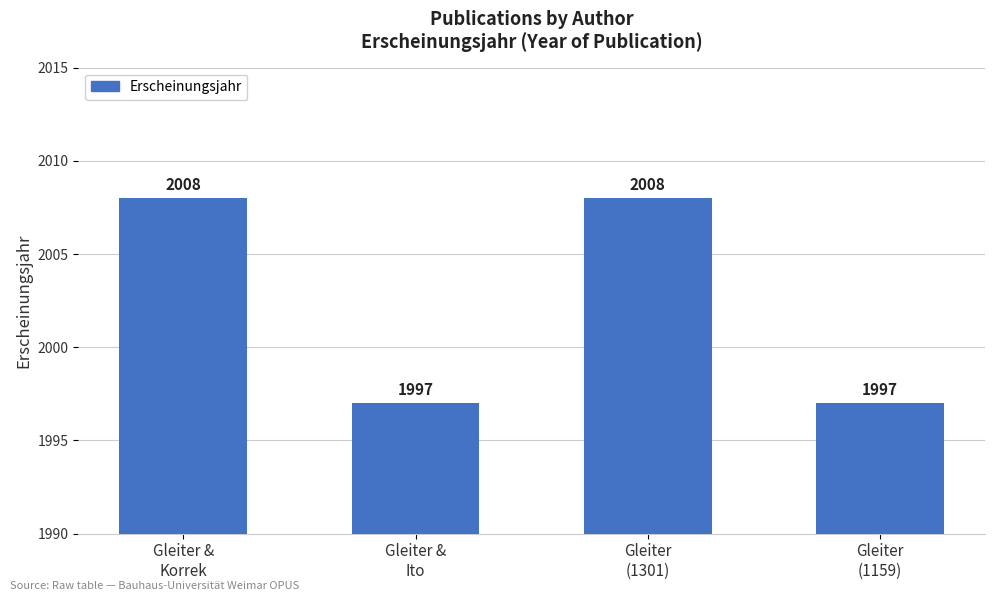

What is the difference between the maximum and minimum values?

11